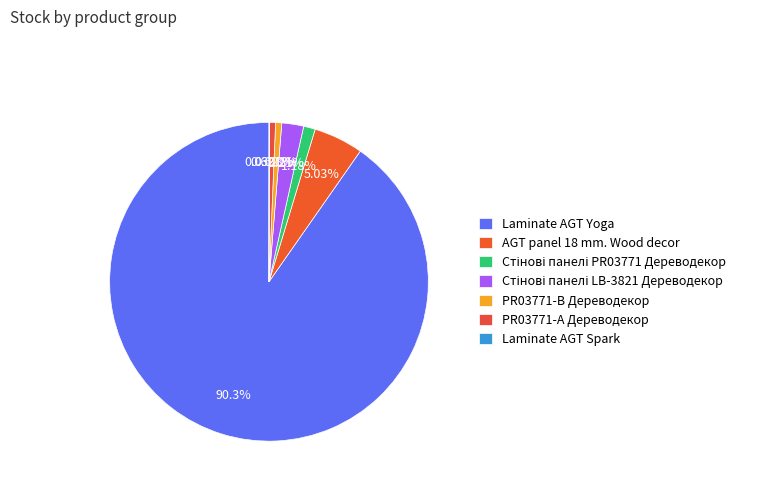

Combined, do PR03771-B Дереводекор and Laminate AGT Yoga account for over 50%?

Yes